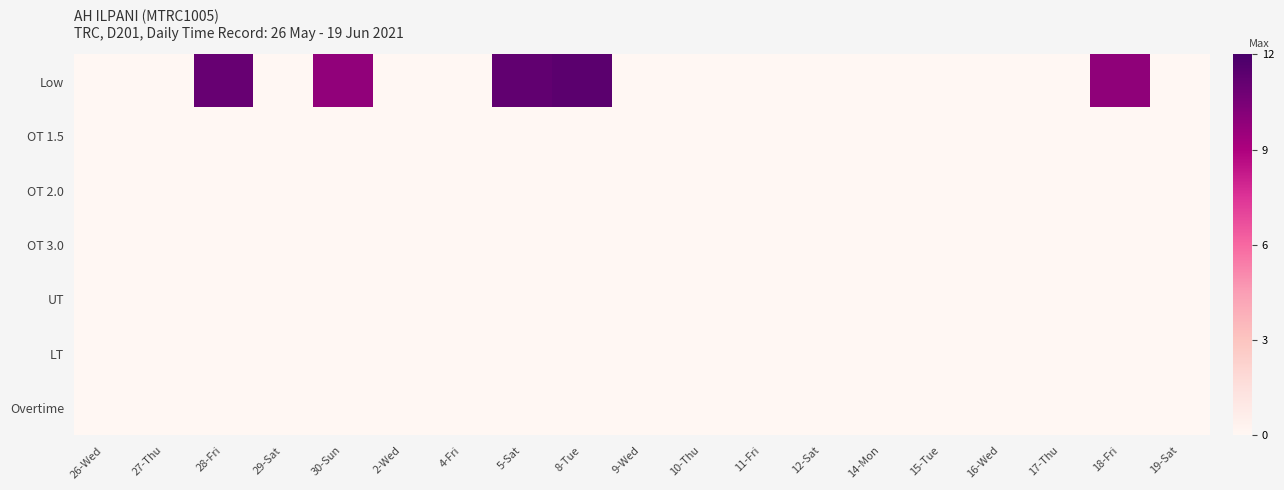

Reading left to right, extract all data points from this chart.

Low: 26-Wed=0.0	27-Thu=0.0	28-Fri=11.1	29-Sat=0.0	30-Sun=9.8	2-Wed=0.0	4-Fri=0.0	5-Sat=11.2	8-Tue=11.4	9-Wed=0.0	10-Thu=0.0	11-Fri=0.0	12-Sat=0.0	14-Mon=0.0	15-Tue=0.0	16-Wed=0.0	17-Thu=0.0	18-Fri=9.8	19-Sat=0.0
OT 1.5: 26-Wed=0.0	27-Thu=0.0	28-Fri=0.0	29-Sat=0.0	30-Sun=0.0	2-Wed=0.0	4-Fri=0.0	5-Sat=0.0	8-Tue=0.0	9-Wed=0.0	10-Thu=0.0	11-Fri=0.0	12-Sat=0.0	14-Mon=0.0	15-Tue=0.0	16-Wed=0.0	17-Thu=0.0	18-Fri=0.0	19-Sat=0.0
OT 2.0: 26-Wed=0.0	27-Thu=0.0	28-Fri=0.0	29-Sat=0.0	30-Sun=0.0	2-Wed=0.0	4-Fri=0.0	5-Sat=0.0	8-Tue=0.0	9-Wed=0.0	10-Thu=0.0	11-Fri=0.0	12-Sat=0.0	14-Mon=0.0	15-Tue=0.0	16-Wed=0.0	17-Thu=0.0	18-Fri=0.0	19-Sat=0.0
OT 3.0: 26-Wed=0.0	27-Thu=0.0	28-Fri=0.0	29-Sat=0.0	30-Sun=0.0	2-Wed=0.0	4-Fri=0.0	5-Sat=0.0	8-Tue=0.0	9-Wed=0.0	10-Thu=0.0	11-Fri=0.0	12-Sat=0.0	14-Mon=0.0	15-Tue=0.0	16-Wed=0.0	17-Thu=0.0	18-Fri=0.0	19-Sat=0.0
UT: 26-Wed=0.0	27-Thu=0.0	28-Fri=0.0	29-Sat=0.0	30-Sun=0.0	2-Wed=0.0	4-Fri=0.0	5-Sat=0.0	8-Tue=0.0	9-Wed=0.0	10-Thu=0.0	11-Fri=0.0	12-Sat=0.0	14-Mon=0.0	15-Tue=0.0	16-Wed=0.0	17-Thu=0.0	18-Fri=0.0	19-Sat=0.0
LT: 26-Wed=0.0	27-Thu=0.0	28-Fri=0.0	29-Sat=0.0	30-Sun=0.0	2-Wed=0.0	4-Fri=0.0	5-Sat=0.0	8-Tue=0.0	9-Wed=0.0	10-Thu=0.0	11-Fri=0.0	12-Sat=0.0	14-Mon=0.0	15-Tue=0.0	16-Wed=0.0	17-Thu=0.0	18-Fri=0.0	19-Sat=0.0
Overtime: 26-Wed=0.0	27-Thu=0.0	28-Fri=0.0	29-Sat=0.0	30-Sun=0.0	2-Wed=0.0	4-Fri=0.0	5-Sat=0.0	8-Tue=0.0	9-Wed=0.0	10-Thu=0.0	11-Fri=0.0	12-Sat=0.0	14-Mon=0.0	15-Tue=0.0	16-Wed=0.0	17-Thu=0.0	18-Fri=0.0	19-Sat=0.0